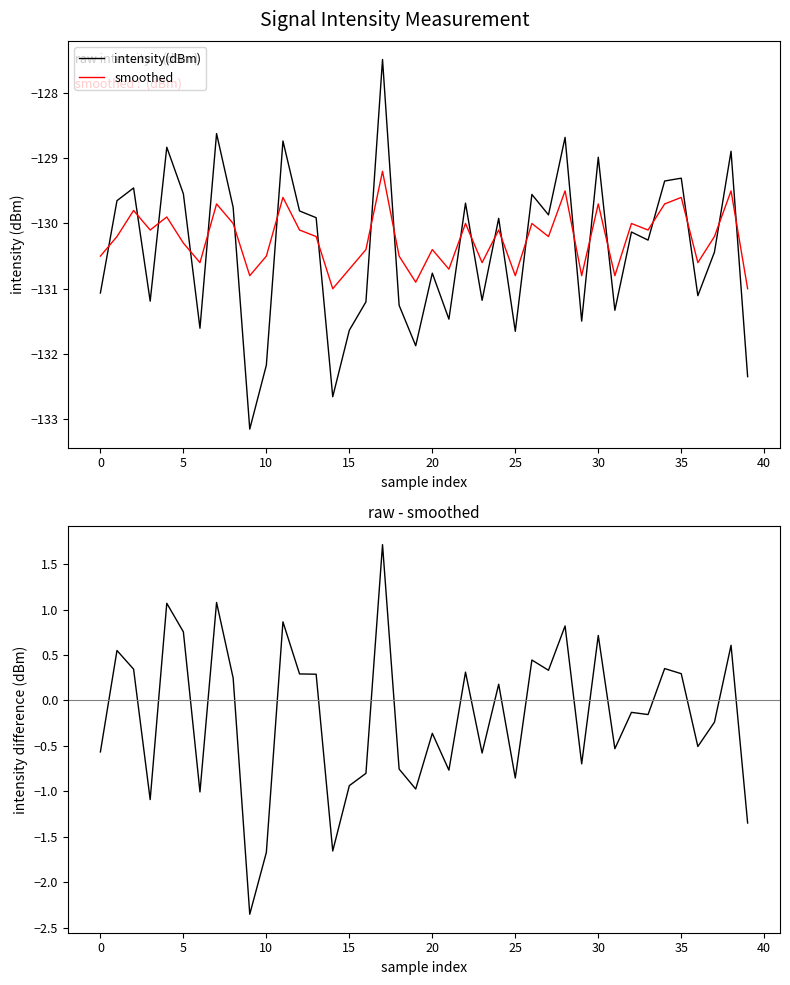

Which has a higher value, 27 or 13?

27